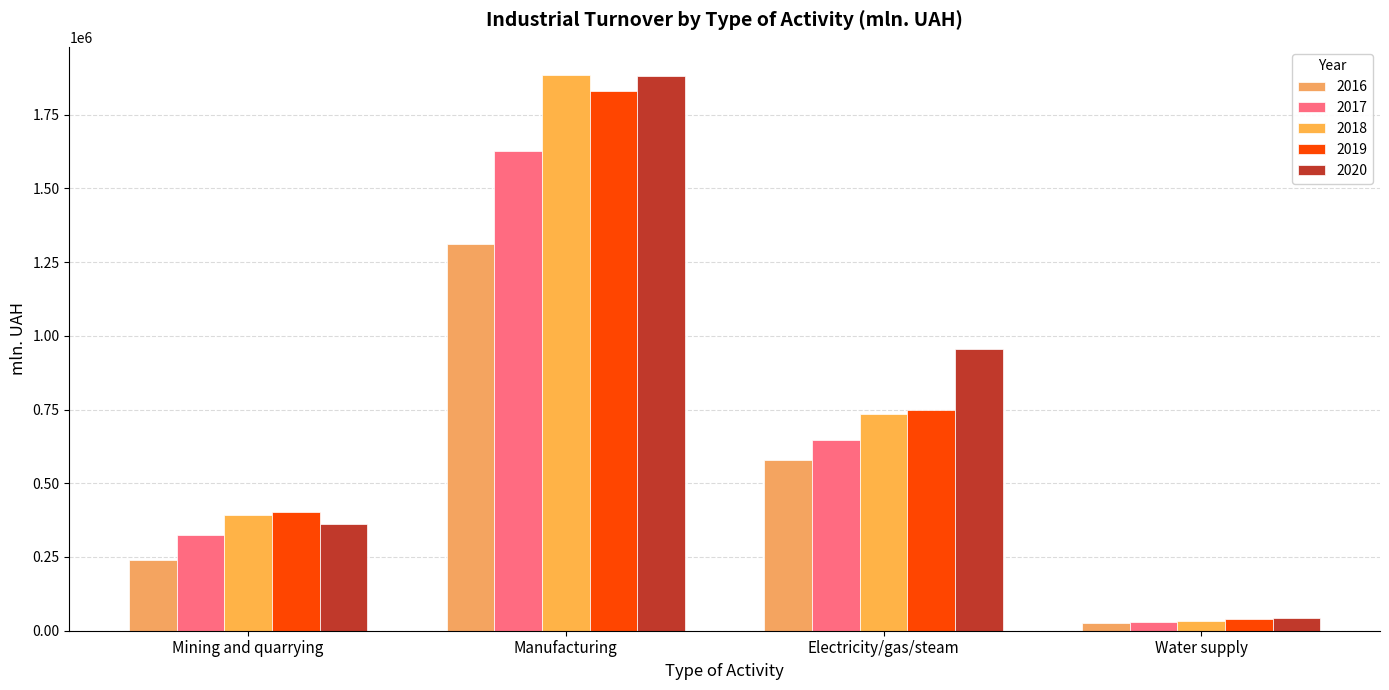

Which has a higher value, Mining and quarrying or Manufacturing?

Manufacturing